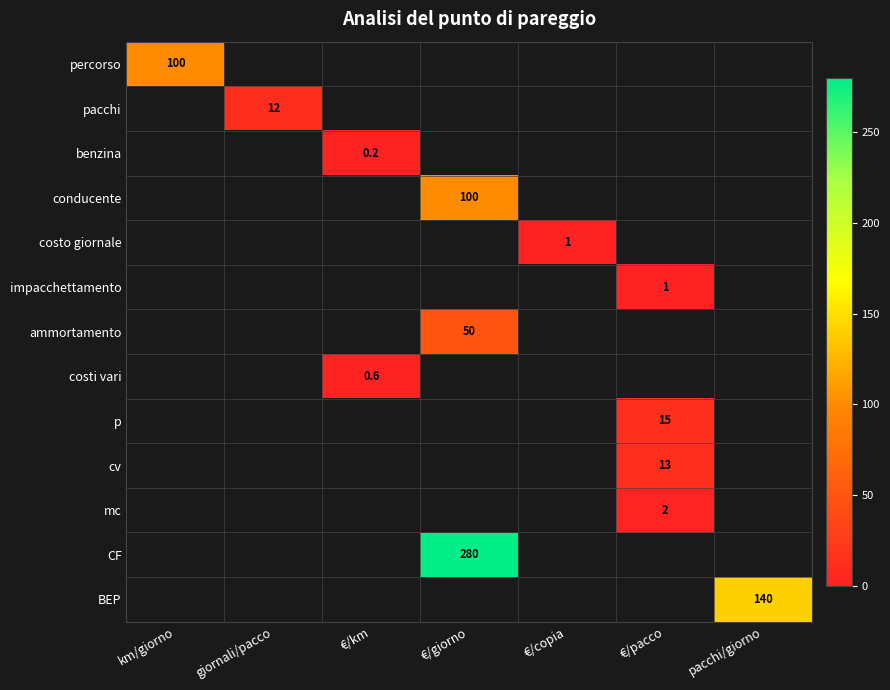

Is it true that costo giornale equals 0.6 at €/copia?

False